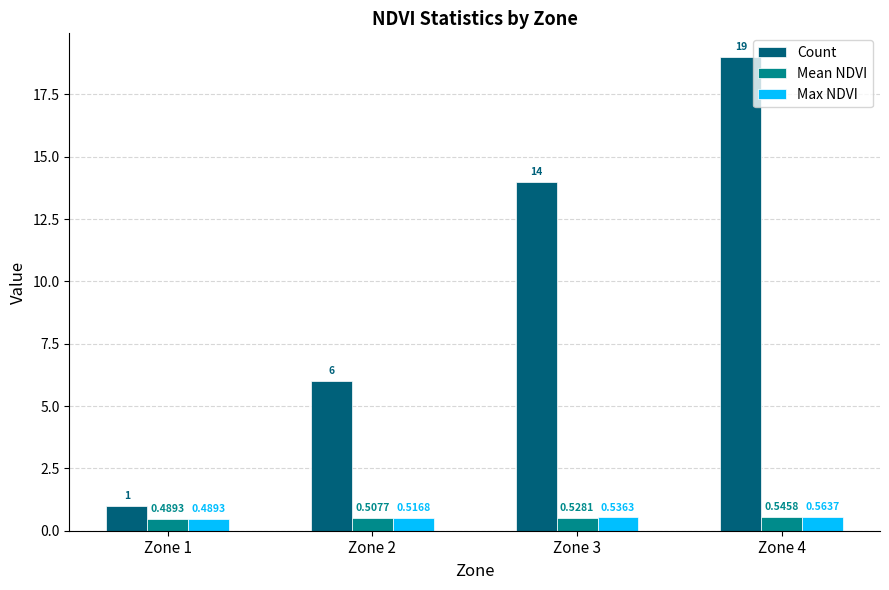

Rank the series by their maximum value, from lowest to highest.

Mean NDVI, Max NDVI, Count